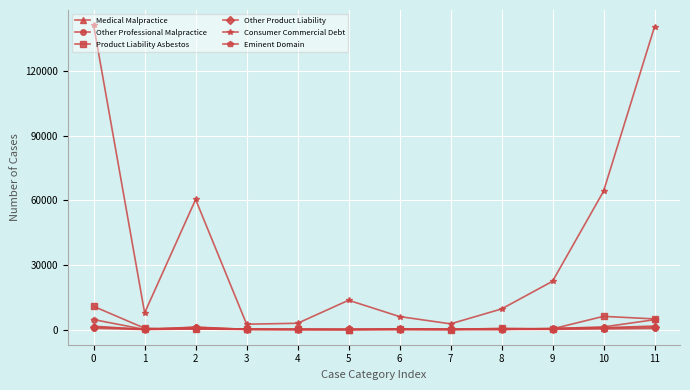

Is the value of Consumer Commercial Debt at 5 greater than the value of Other Professional Malpractice at 6?

Yes